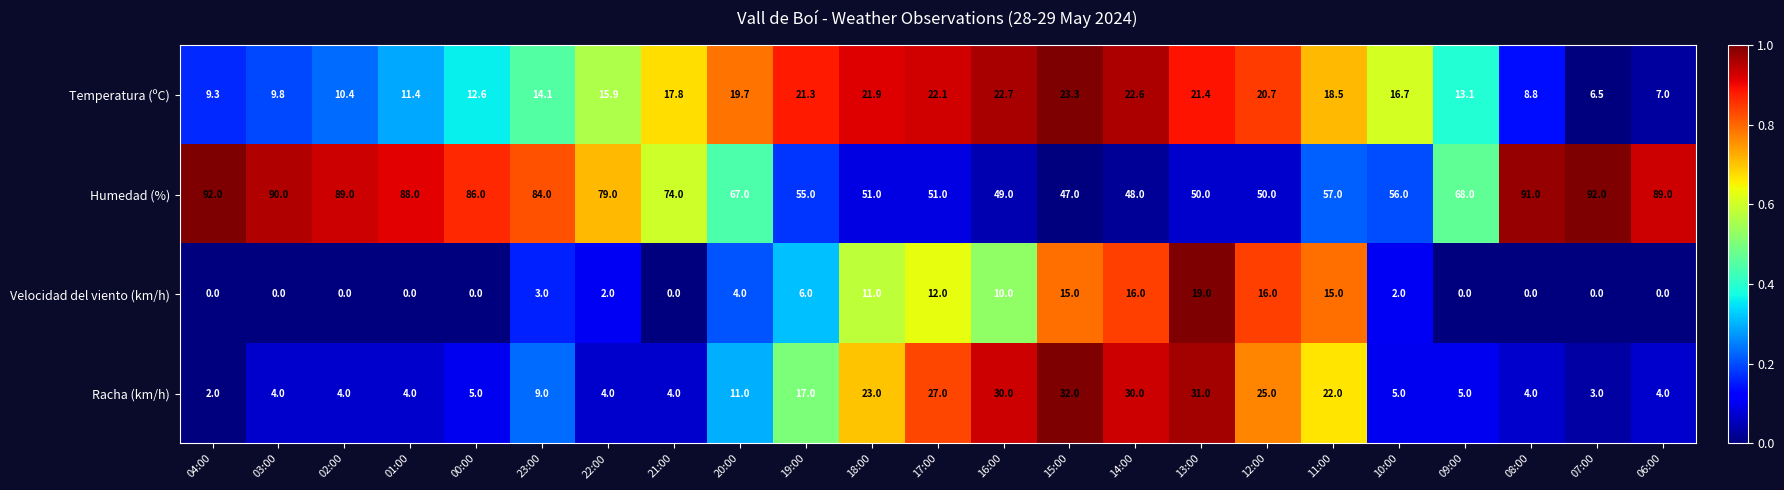

At which category is the sum across all series the highest?

13:00